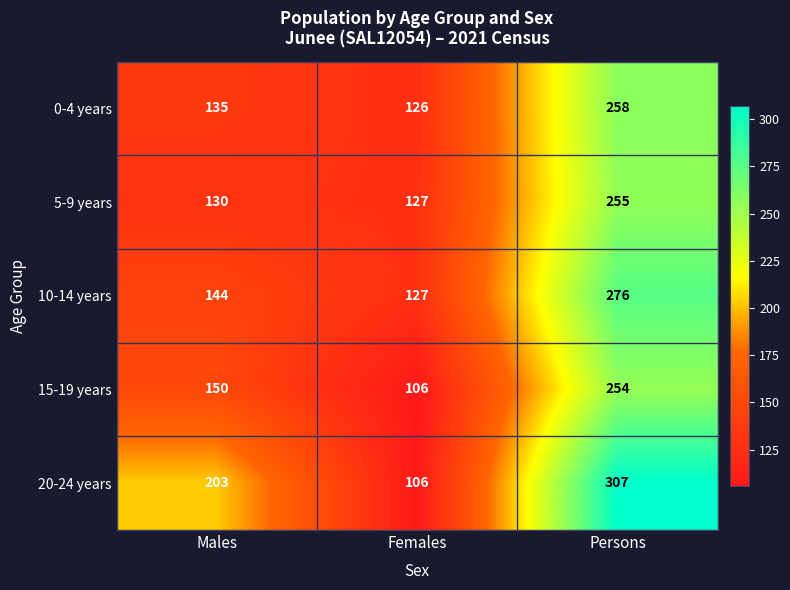

How many data points does each series have?

3